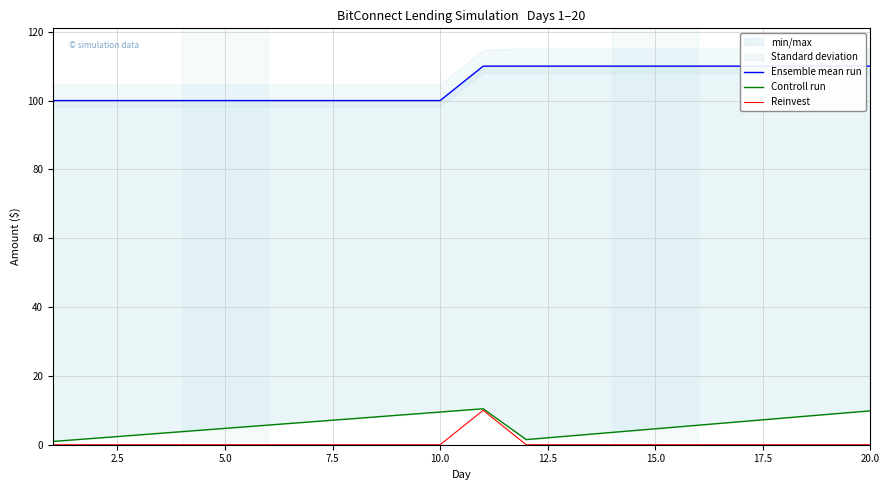

True or false: Reinvest has a value of -7 at 15.0.

False